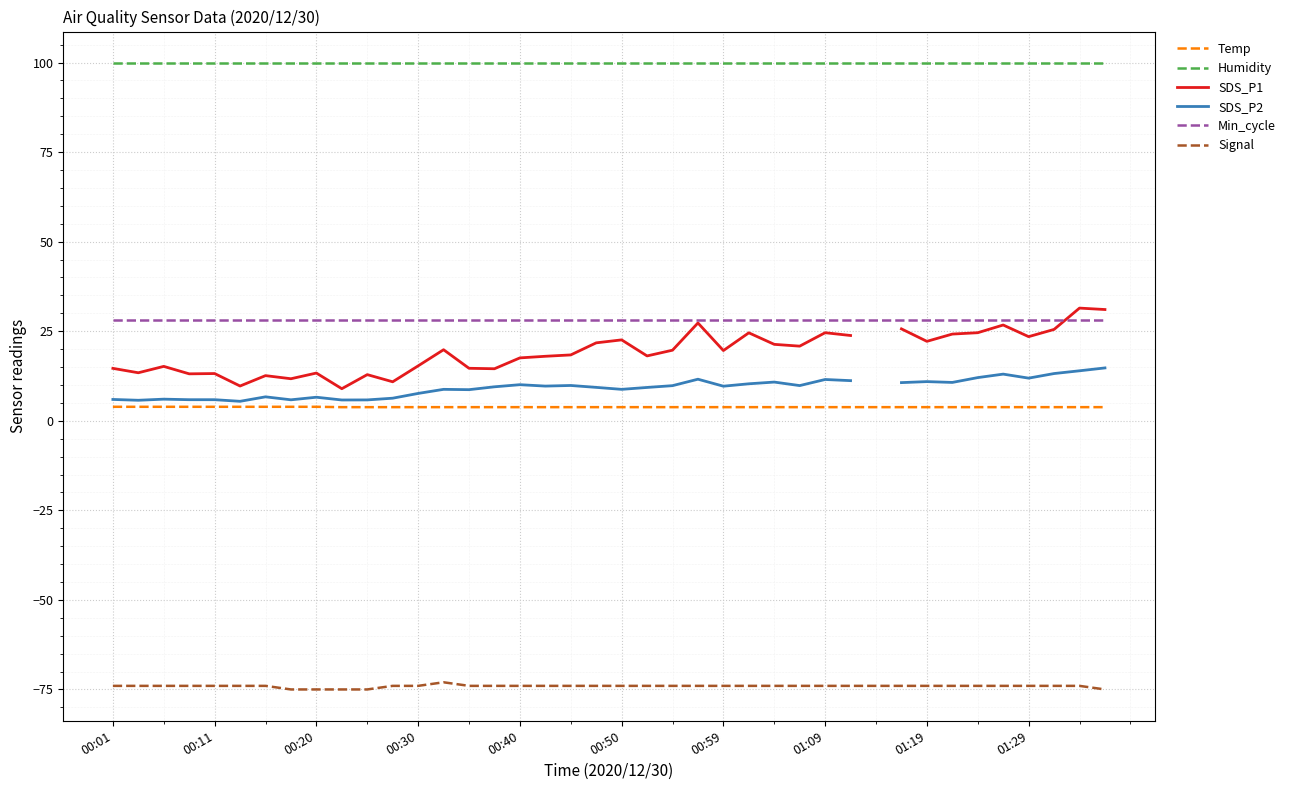

What are all the series names shown in the legend?

Temp, Humidity, SDS_P1, SDS_P2, Min_cycle, Signal